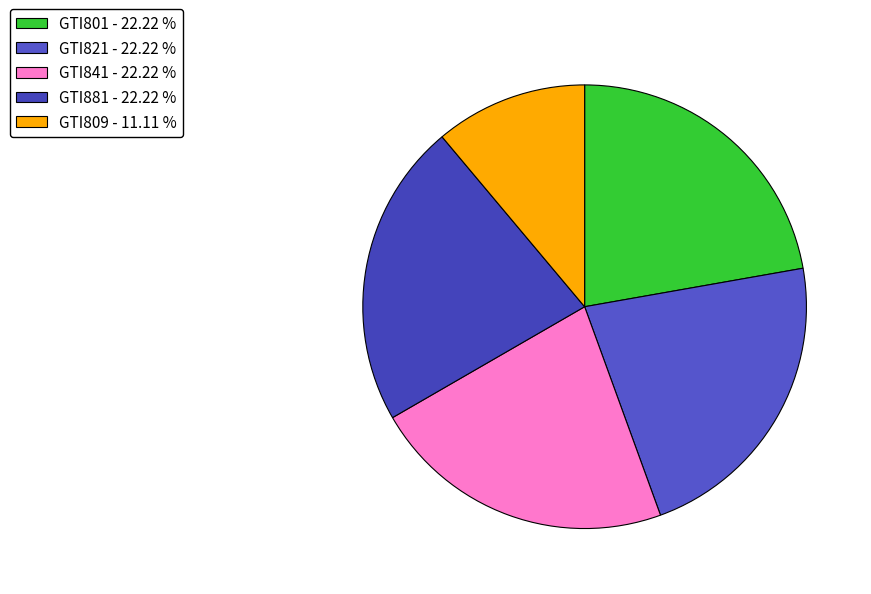

True or false: GTI821 accounts for 29% of the total.

False